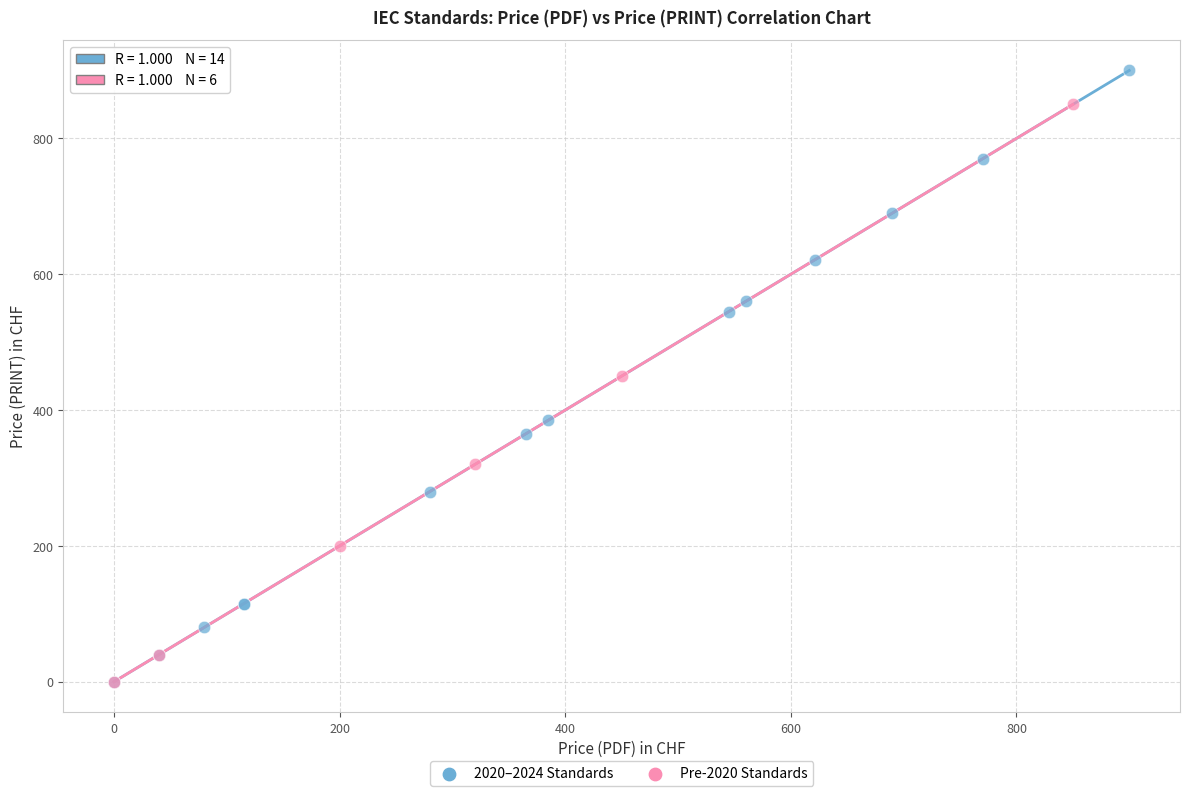

Which series has the largest Y range (max minus min)?

2020–2024 Standards